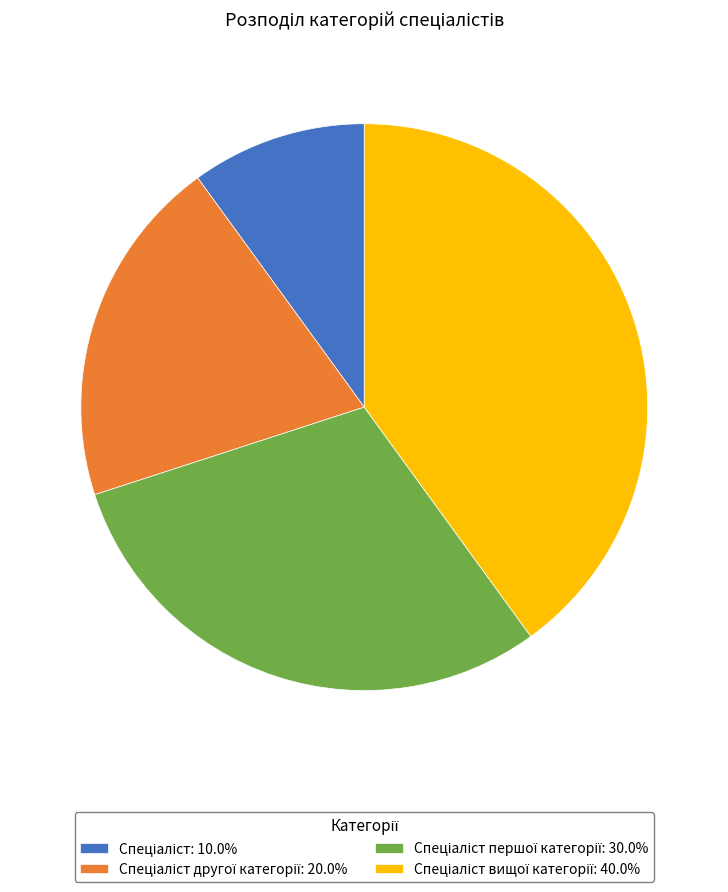

Does any single category account for the majority?

No